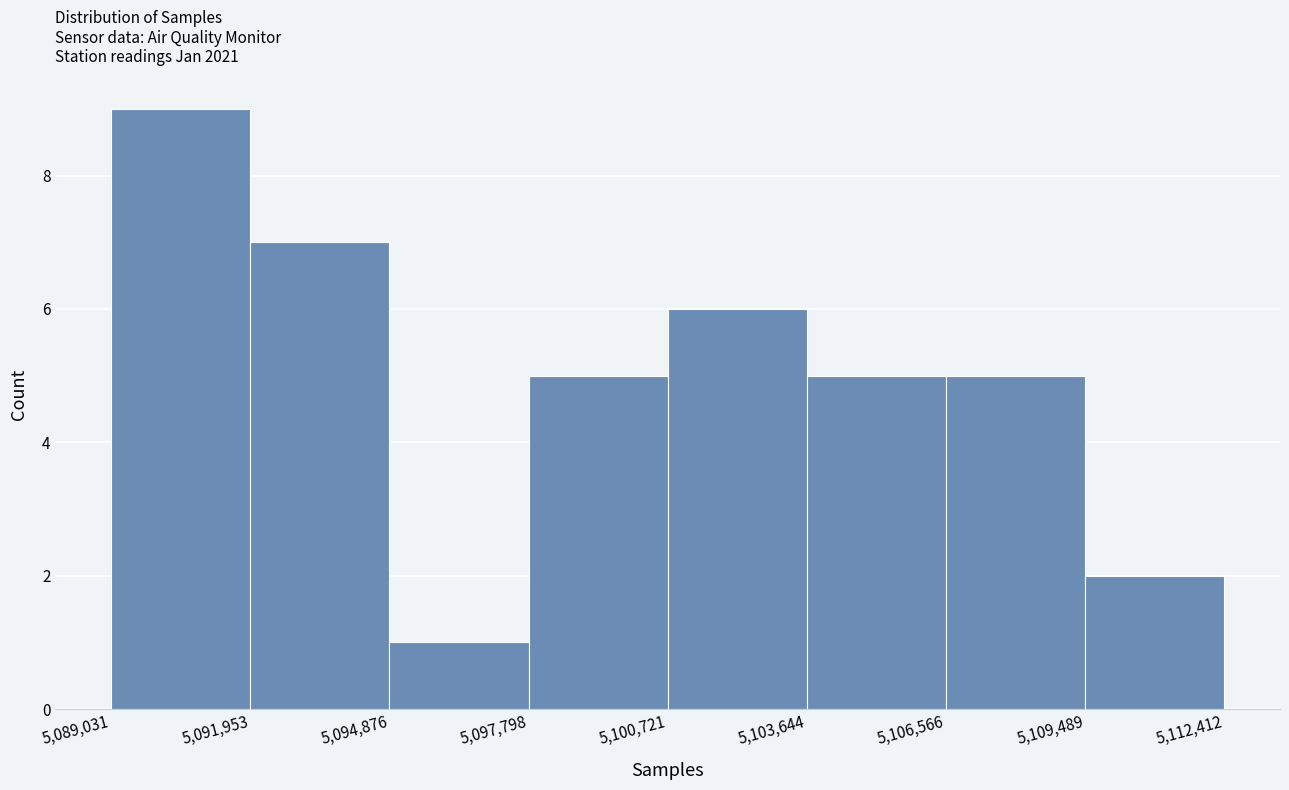

Reading left to right, transcribe this chart: for each bar, give the range it covers on the x-axis and its height. The values are not printed on the chart, so give them approximately, as read against the axis.

5,089,031 to 5,091,953: 9
5,091,953 to 5,094,876: 7
5,094,876 to 5,097,798: 1
5,097,798 to 5,100,721: 5
5,100,721 to 5,103,644: 6
5,103,644 to 5,106,566: 5
5,106,566 to 5,109,489: 5
5,109,489 to 5,112,412: 2